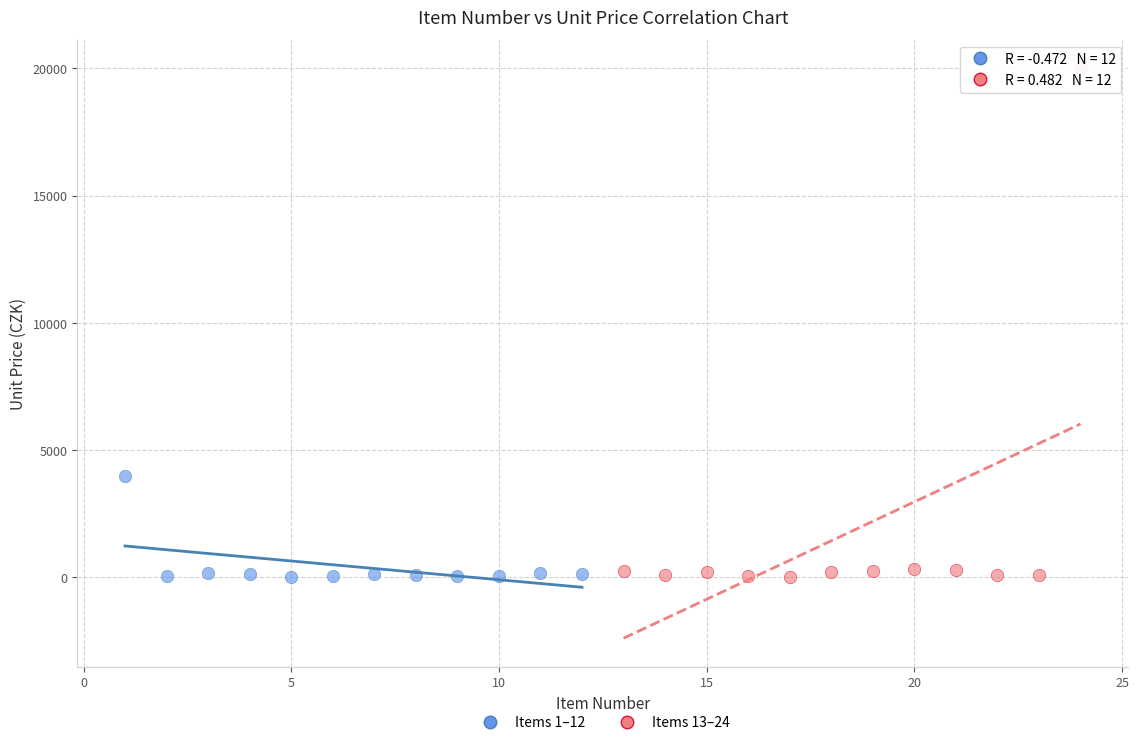

Which series has the widest spread of Y values?

Items 13–24